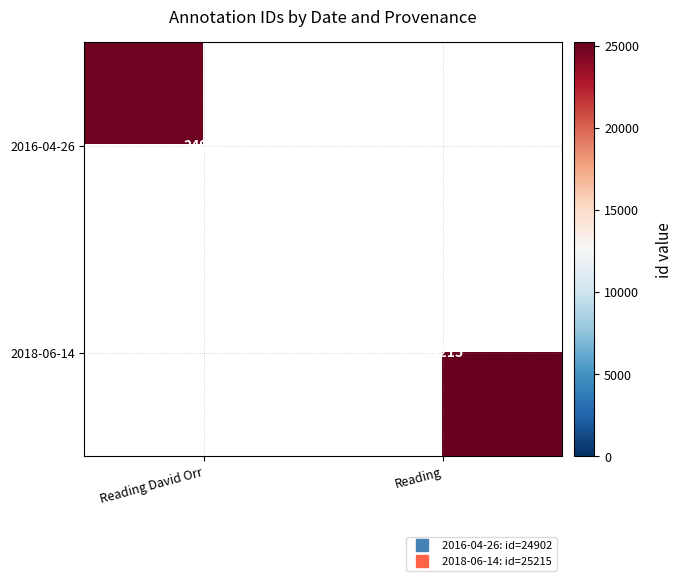

How many series are shown in this chart?

2